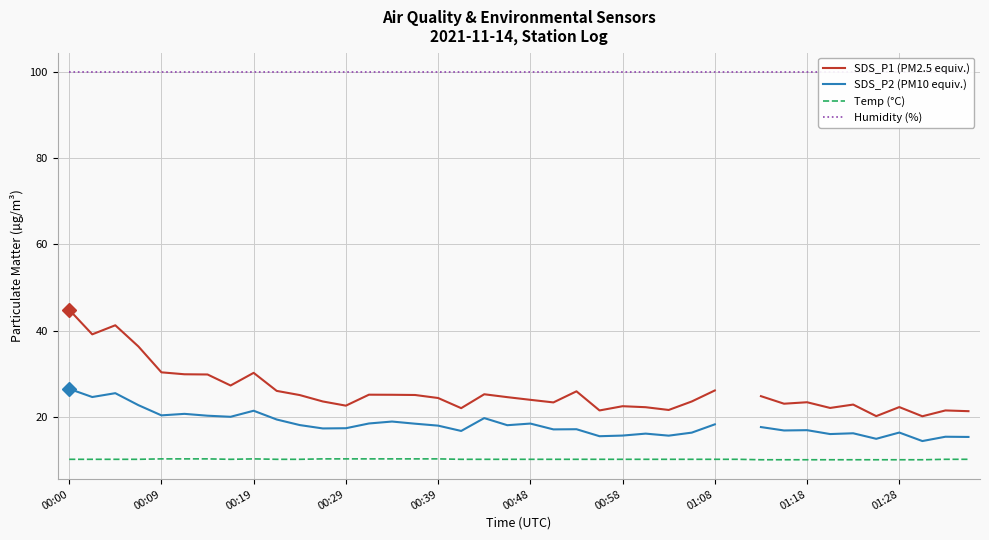

How many lines are shown in the chart?

4